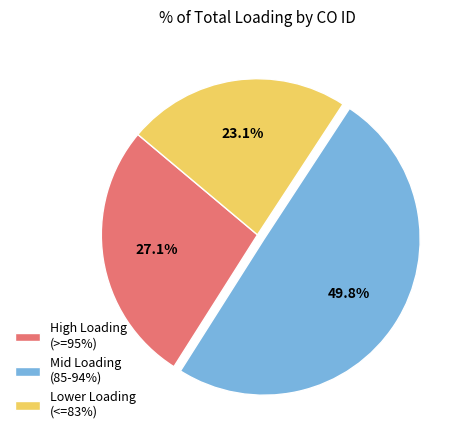

Approximately how many times larger is the value at Lower Loading (<=83%) compared to Mid Loading (85-94%)?

0.5